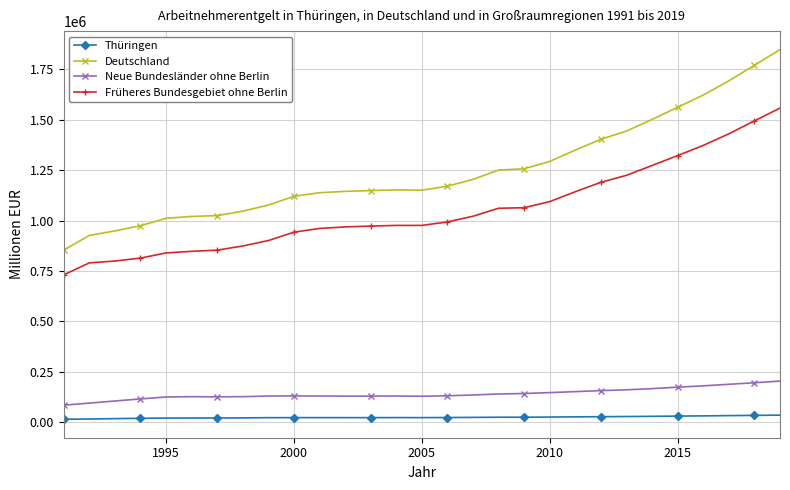

Rank the series by their maximum value, from highest to lowest.

Deutschland, Früheres Bundesgebiet ohne Berlin, Neue Bundesländer ohne Berlin, Thüringen